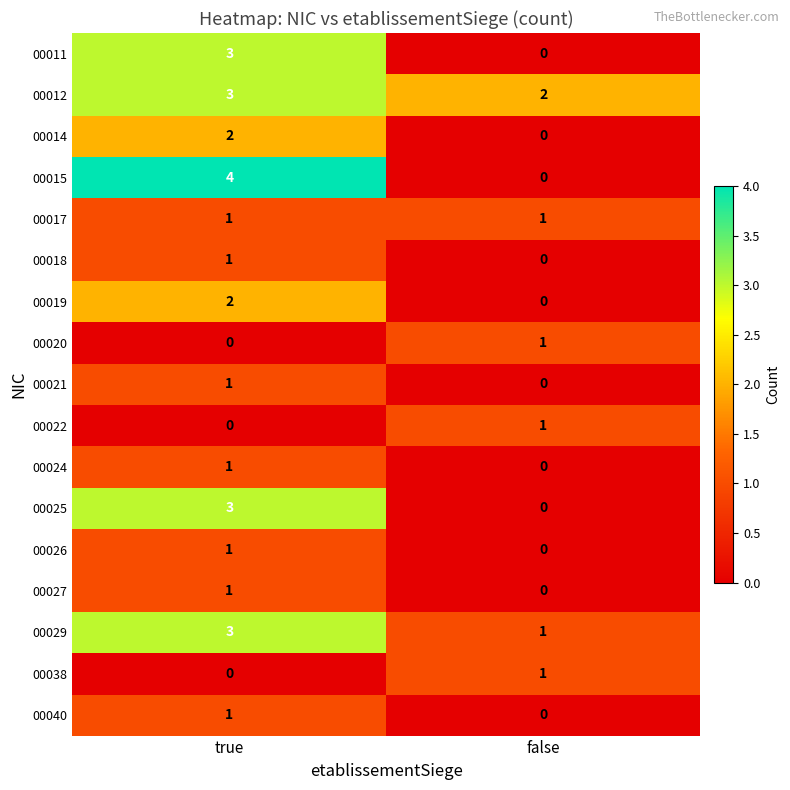

Between true and false, which series saw the biggest shift?

00015